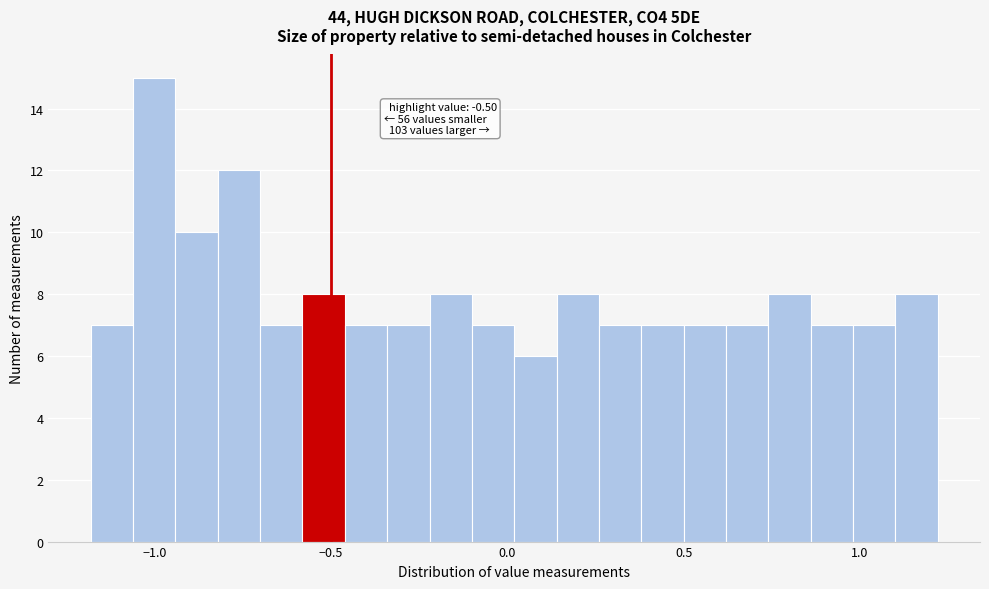

Around what value on the x-axis is the tallest bar? Give the approximate position of its centre, as read against the axis.

-1.00